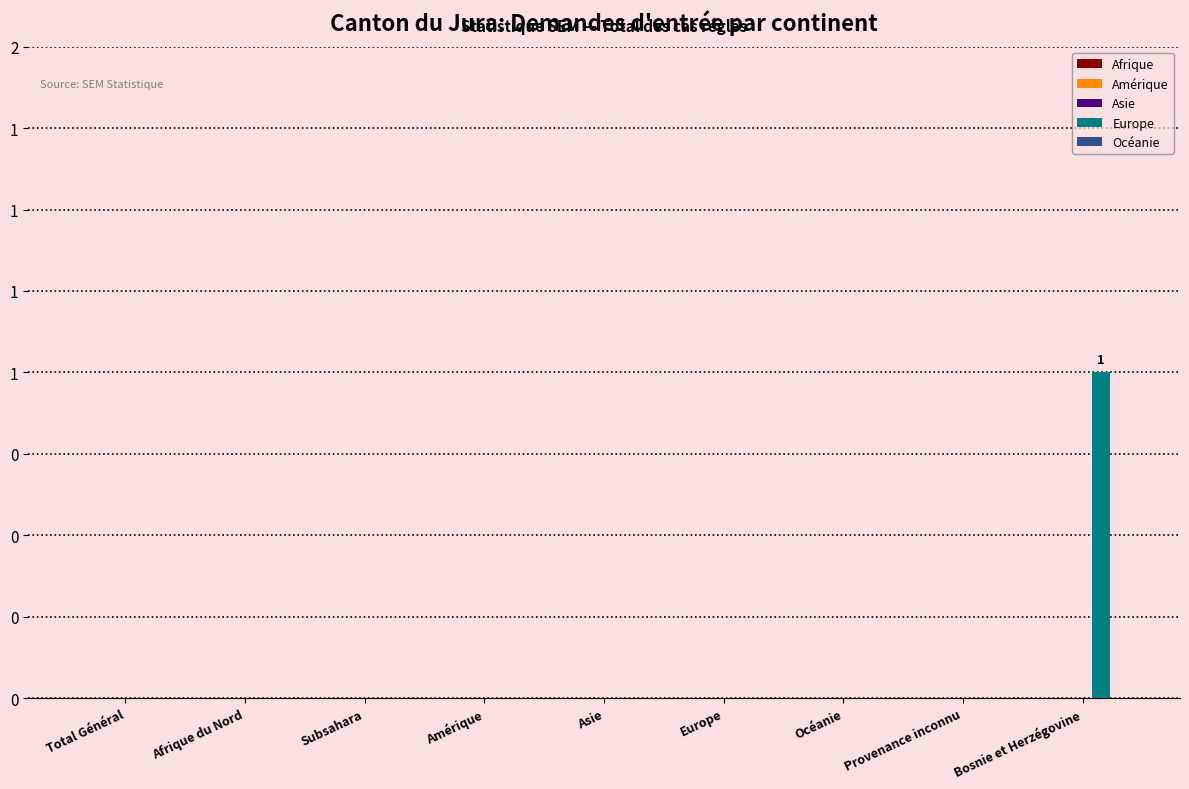

How many categories are shown in the chart?

9